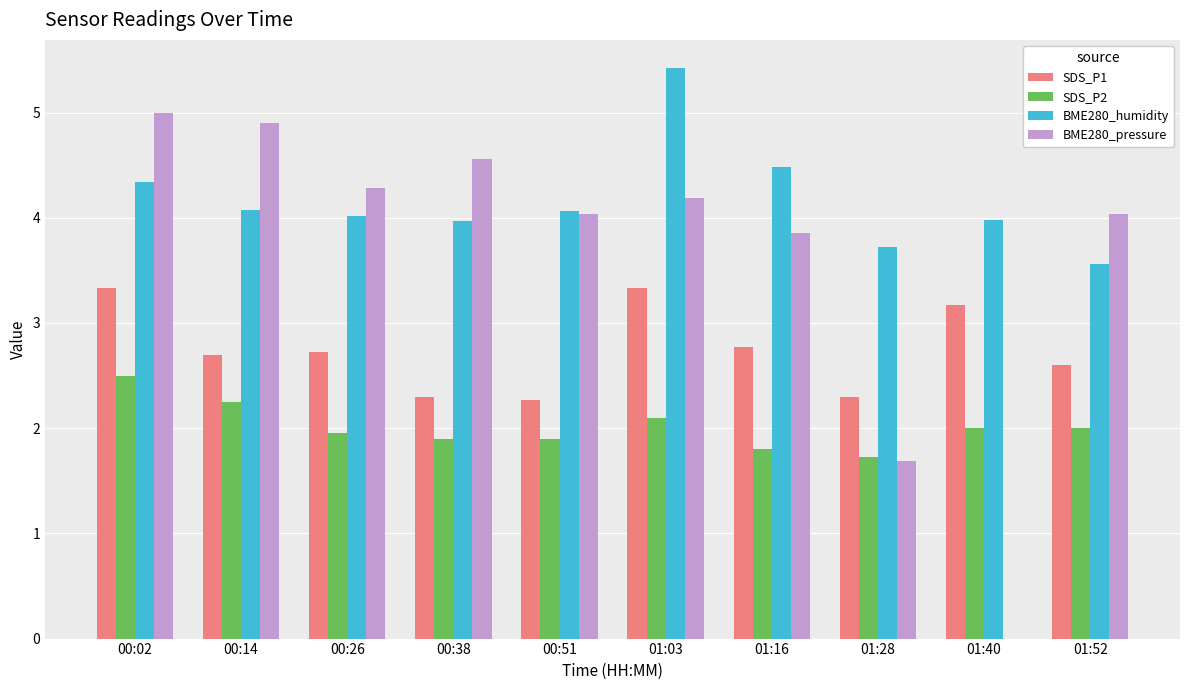

What is the total value across all series at 00:26?

13.0